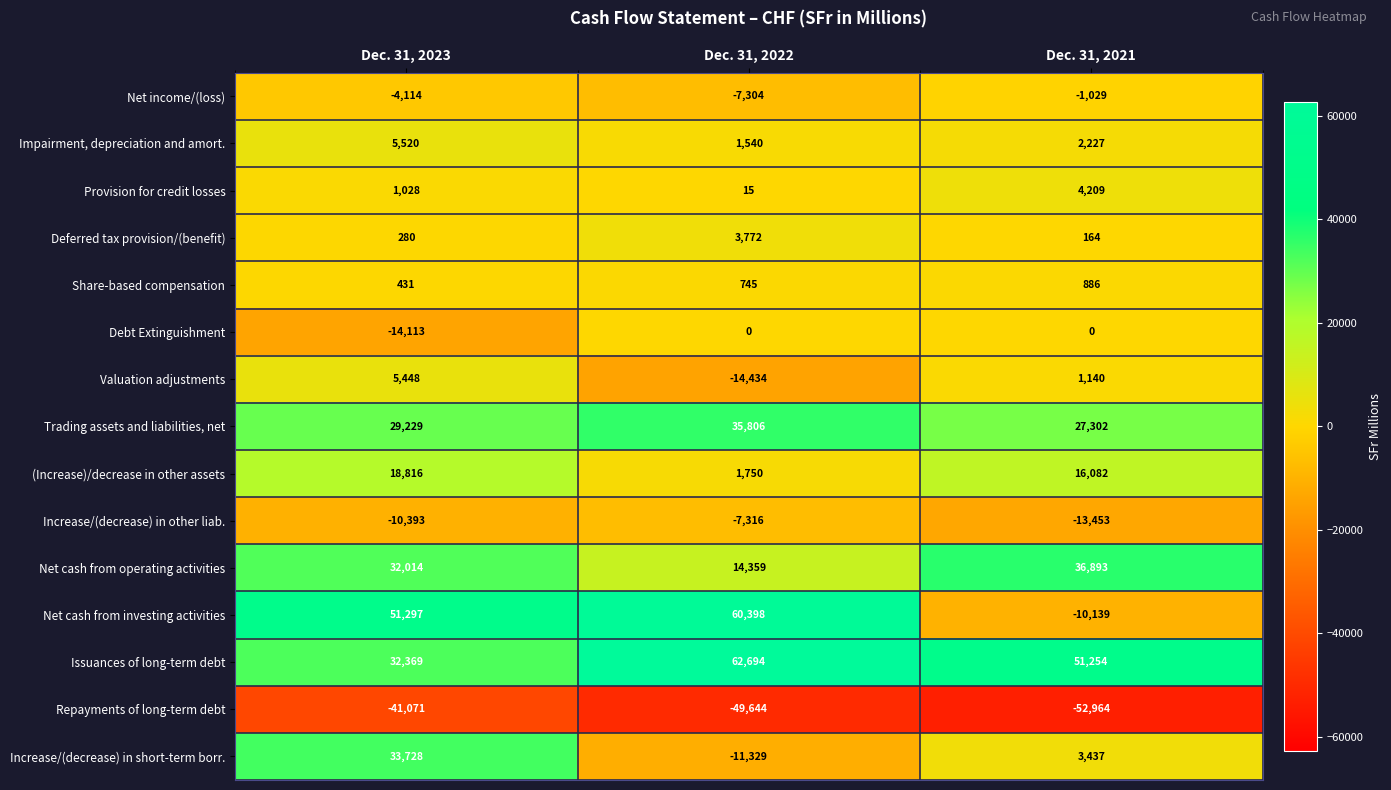

Rank the series at Dec. 31, 2022 from lowest to highest value.

Repayments of long-term debt, Valuation adjustments, Increase/(decrease) in short-term borr., Increase/(decrease) in other liab., Net income/(loss), Debt Extinguishment, Provision for credit losses, Share-based compensation, Impairment, depreciation and amort., (Increase)/decrease in other assets, Deferred tax provision/(benefit), Net cash from operating activities, Trading assets and liabilities, net, Net cash from investing activities, Issuances of long-term debt